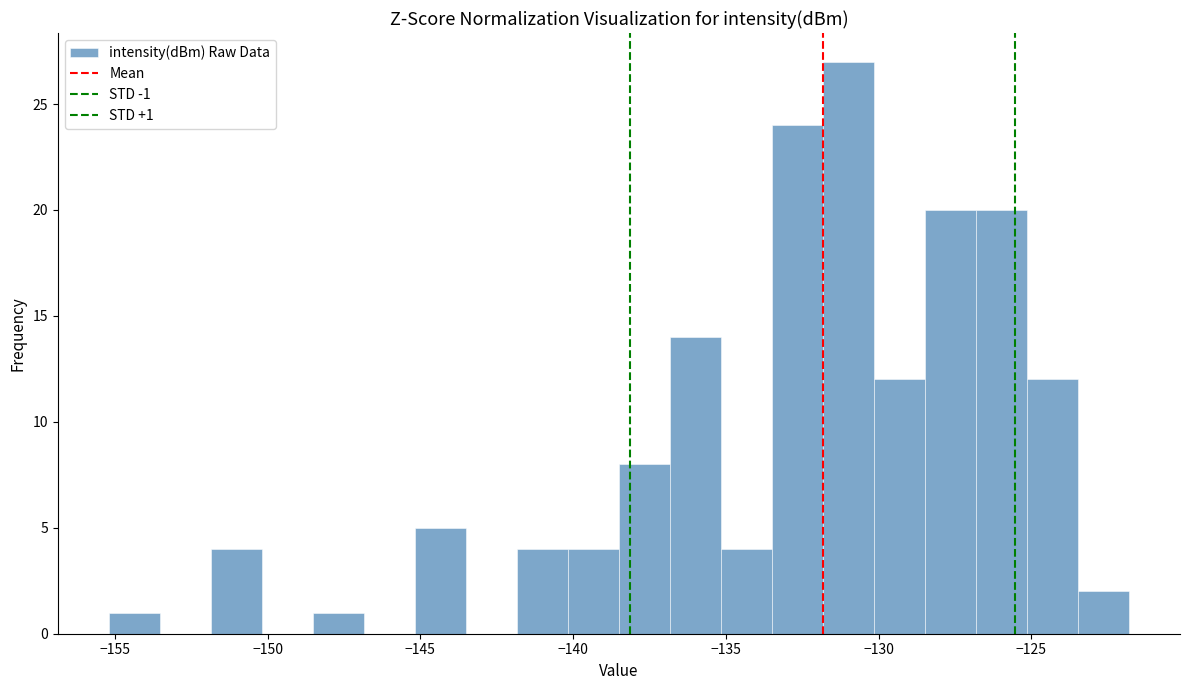

Read against the x-axis, roughly where is the centre of the tallest bar?

-131.0